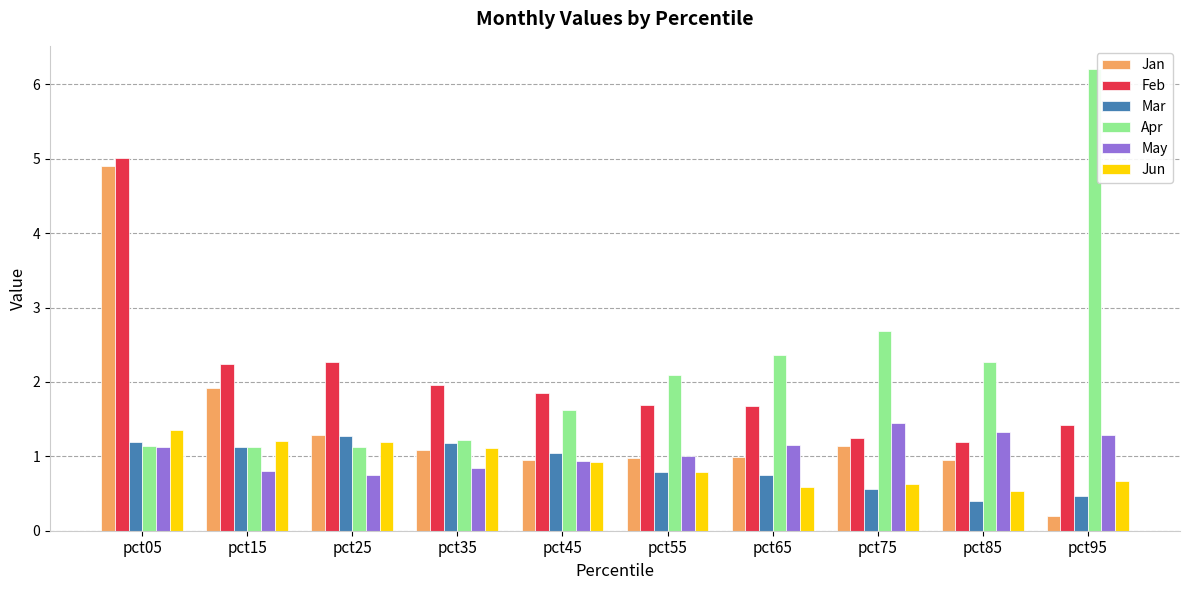

What is the average value of the Apr series?

2.2